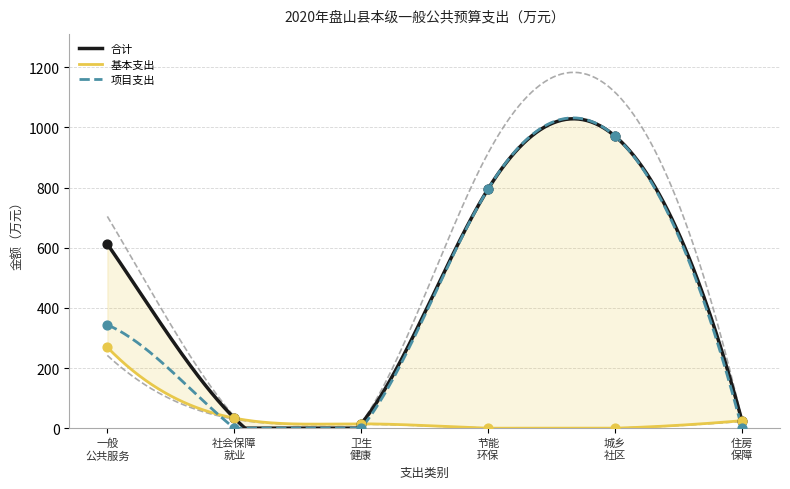

Which series reaches the minimum Y coordinate?

基本支出